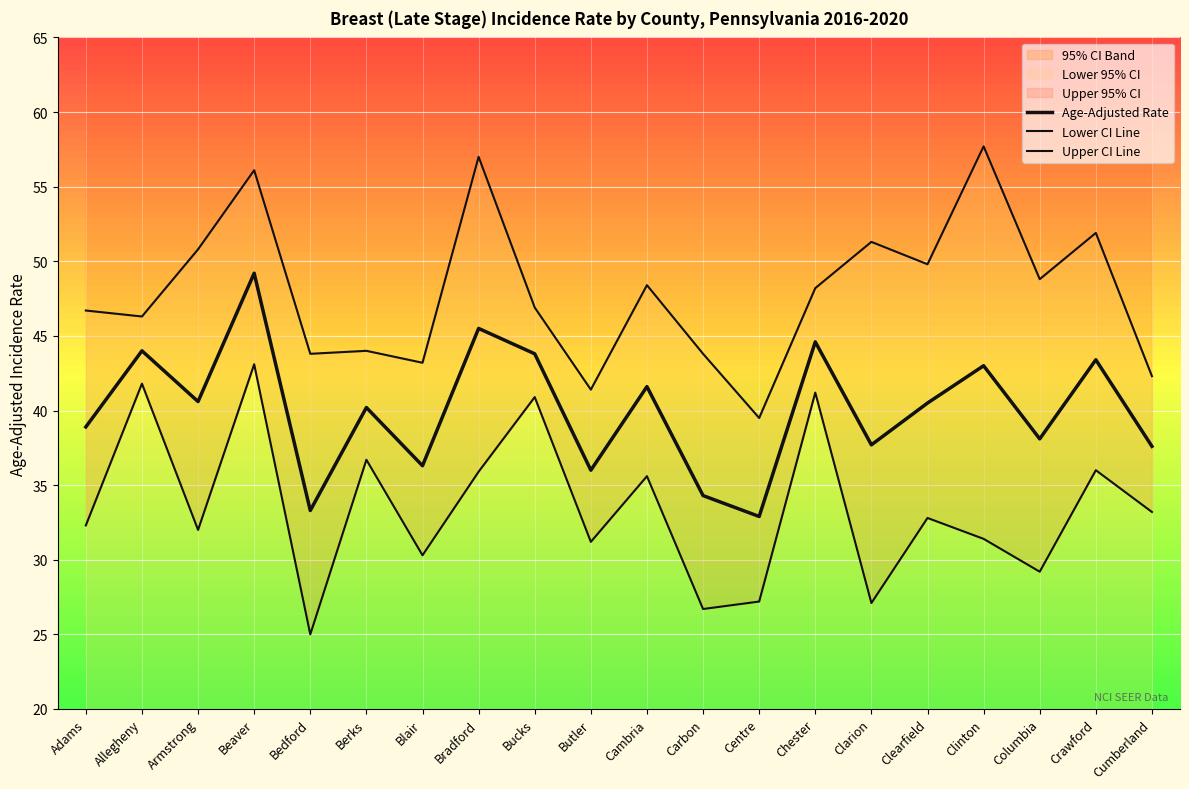

What is the total value across all series at Bradford?

138.4